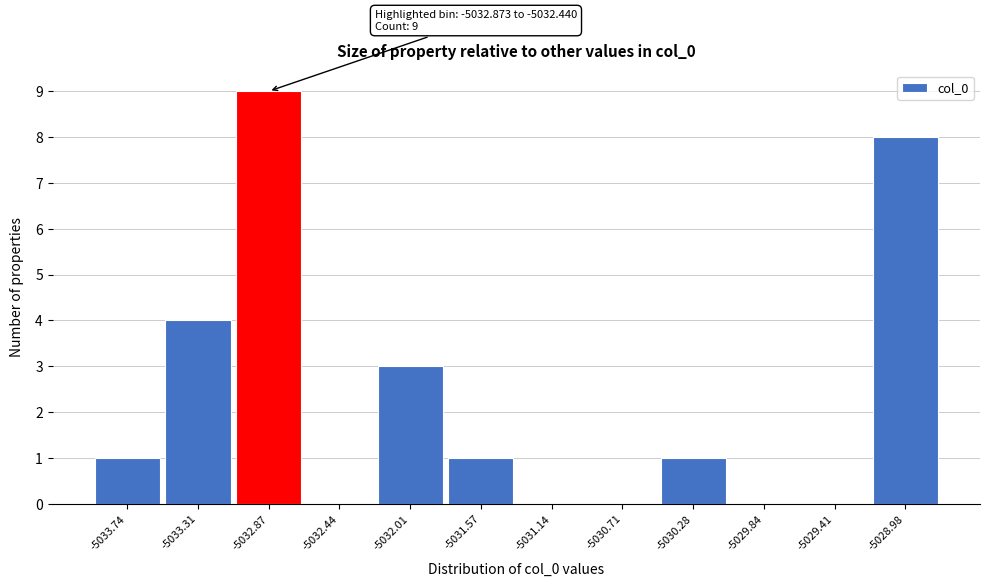

Reading left to right, list all the values displayed in this chart.

-5033.74=1	-5033.31=4	-5032.87=9	-5032.44=0	-5032.01=3	-5031.57=1	-5031.14=0	-5030.71=0	-5030.28=1	-5029.84=0	-5029.41=0	-5028.98=8